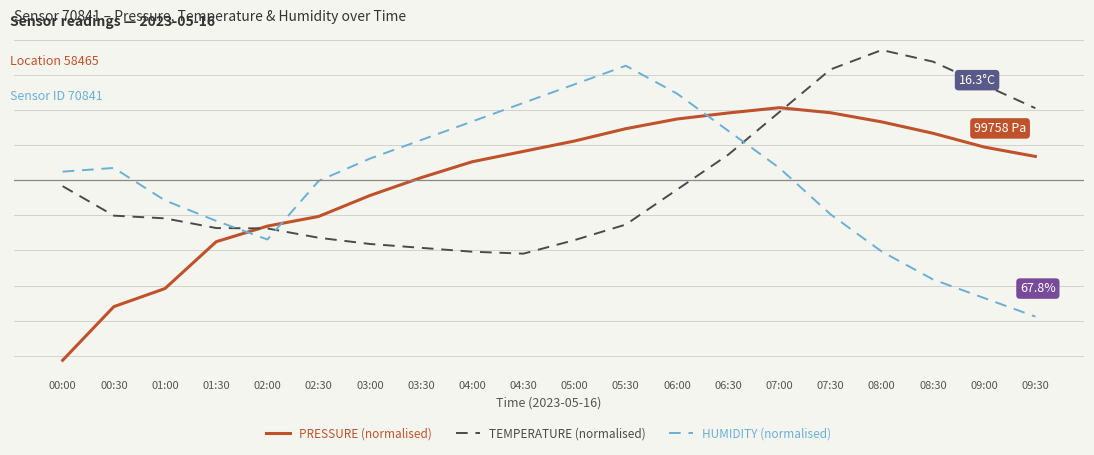

What are all the series names shown in the legend?

PRESSURE (normalised), TEMPERATURE (normalised), HUMIDITY (normalised)